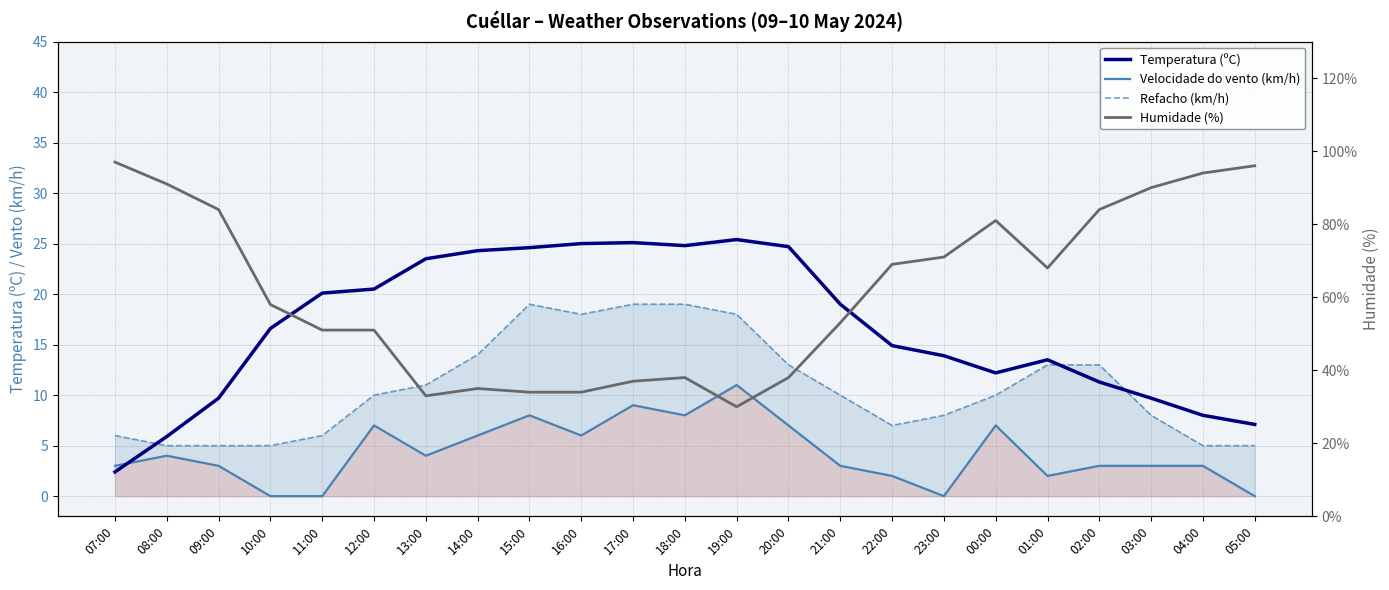

Which has a higher value, 14:00 or 16:00?

16:00